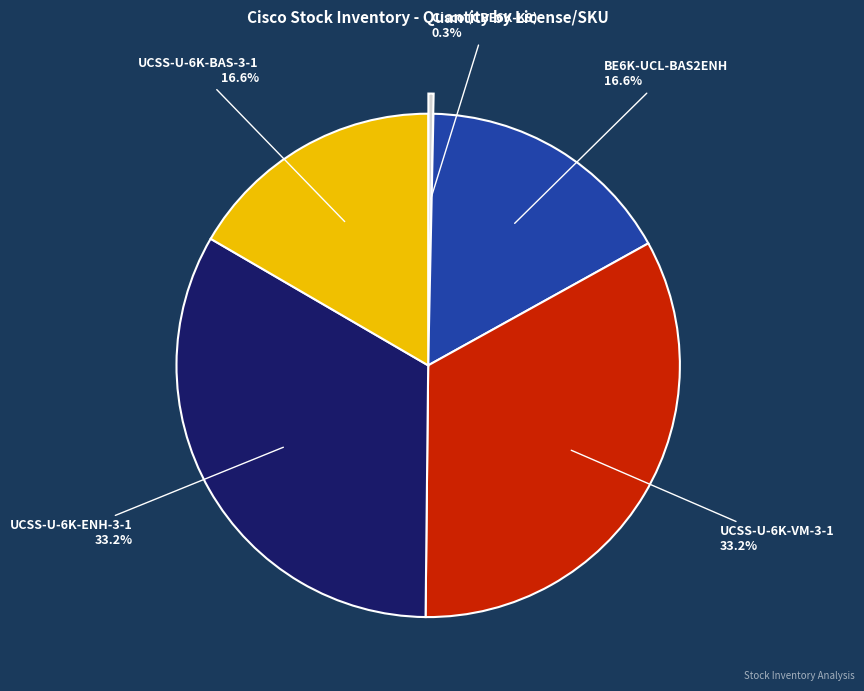

What is the ratio of the value at UCSS-U-6K-BAS-3-1 to the value at UCSS-U-6K-VM-3-1?

0.5